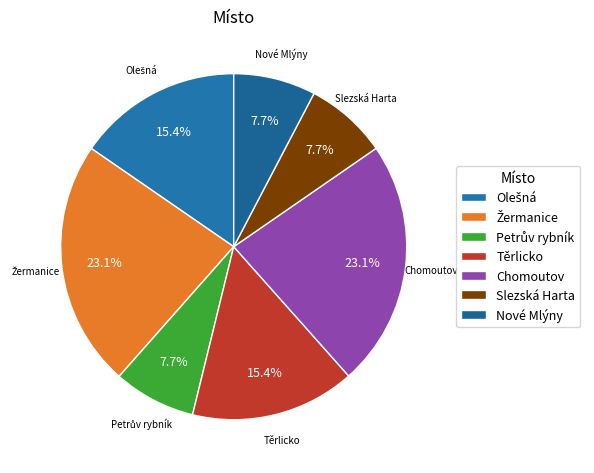

Is there any slice that represents more than half of the pie?

No